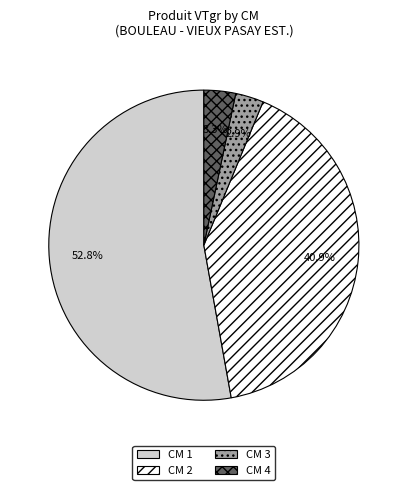

To the nearest percent, what is the average slice percentage?

25%